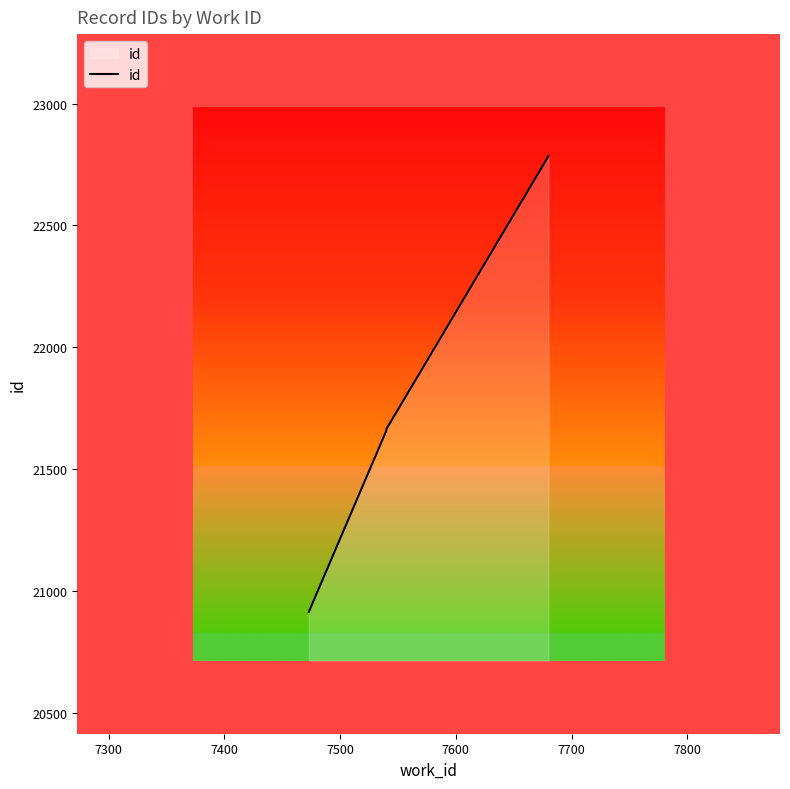

What is the average value?

21811